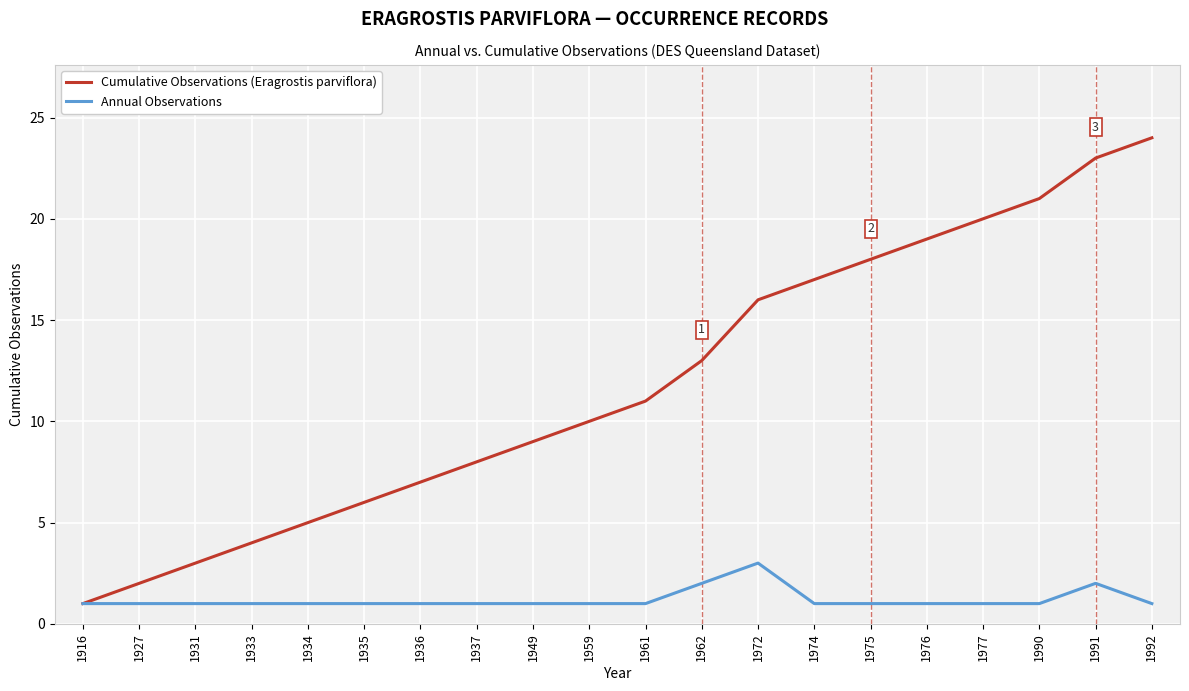

Reading right to left, what are all the values shown in this chart?

Cumulative Observations (Eragrostis parviflora): 1992=24	1991=23	1990=21	1977=20	1976=19	1975=18	1974=17	1972=16	1962=13	1961=11	1959=10	1949=9	1937=8	1936=7	1935=6	1934=5	1933=4	1931=3	1927=2	1916=1
Annual Observations: 1992=1	1991=2	1990=1	1977=1	1976=1	1975=1	1974=1	1972=3	1962=2	1961=1	1959=1	1949=1	1937=1	1936=1	1935=1	1934=1	1933=1	1931=1	1927=1	1916=1